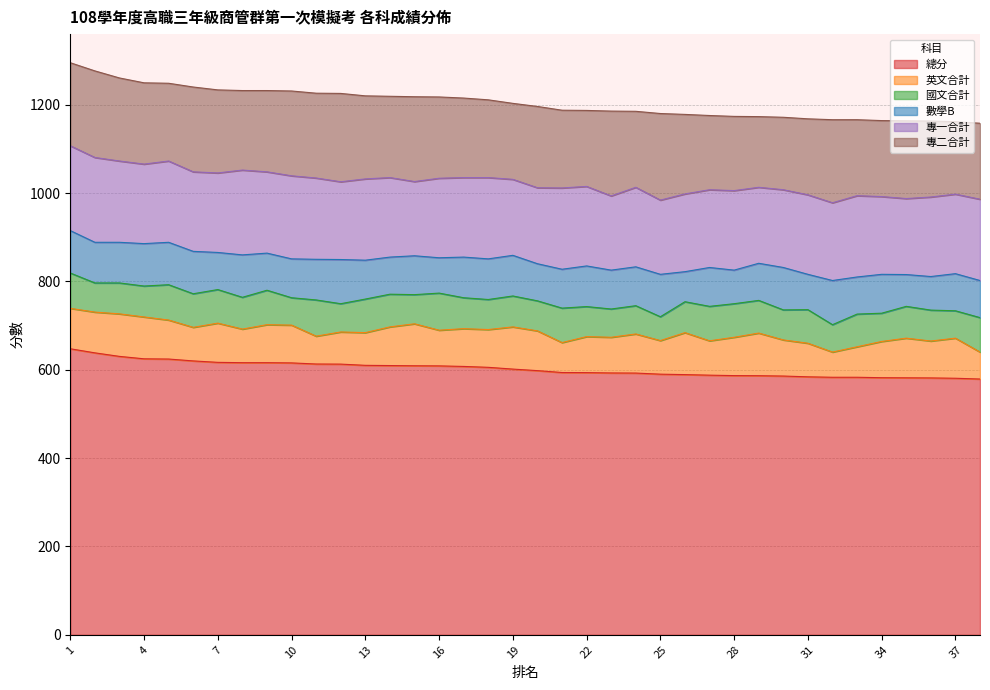

How many values in the 專二合計 series exceed 180?

18